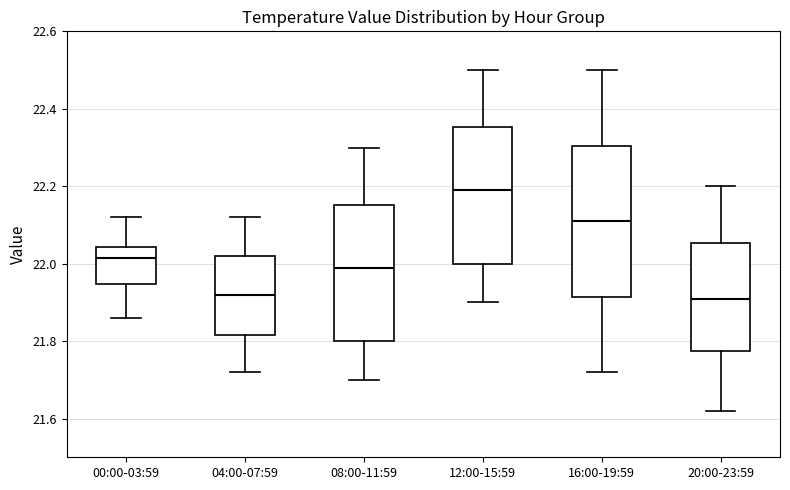

Which box is the tallest, from its lower edge to its upper edge?

16:00-19:59